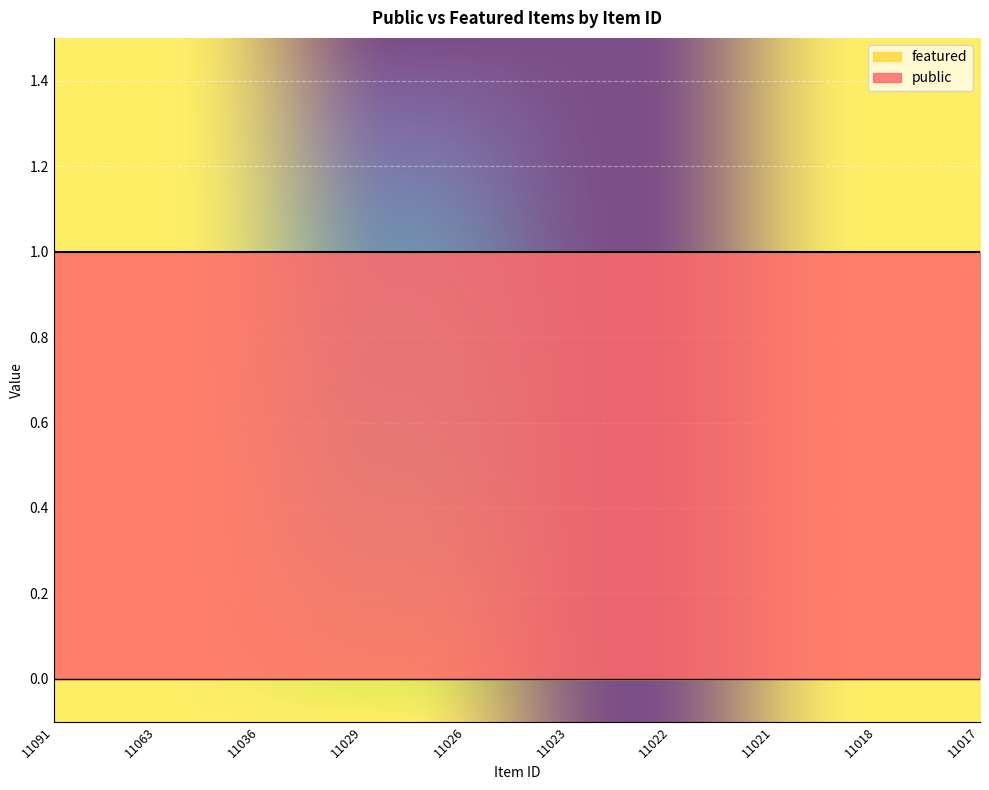

What is the difference between the highest and lowest values at 11018?

1